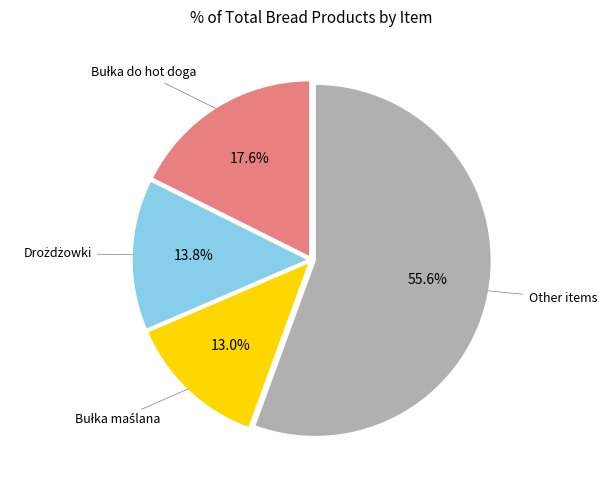

What is the largest slice in the pie chart?

Other items